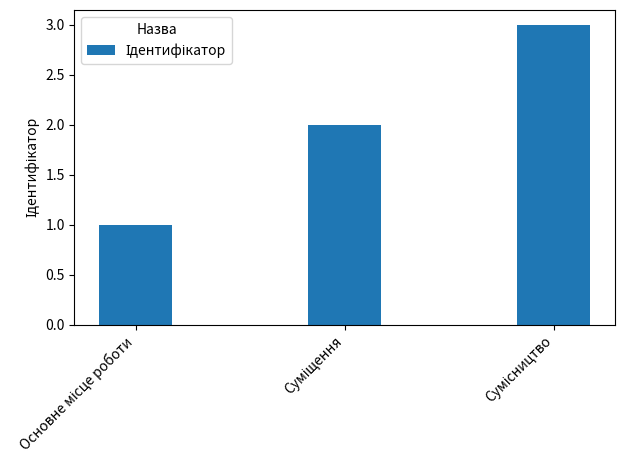

What is the greatest value displayed?

3